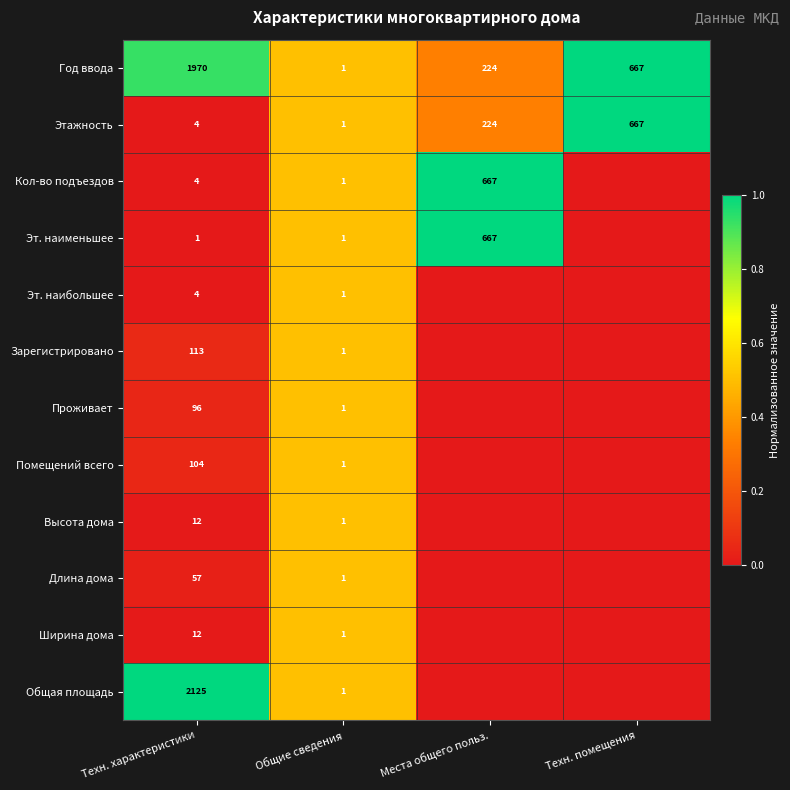

Between Техн. характеристики and Общие сведения, which series saw the biggest shift?

Общая площадь